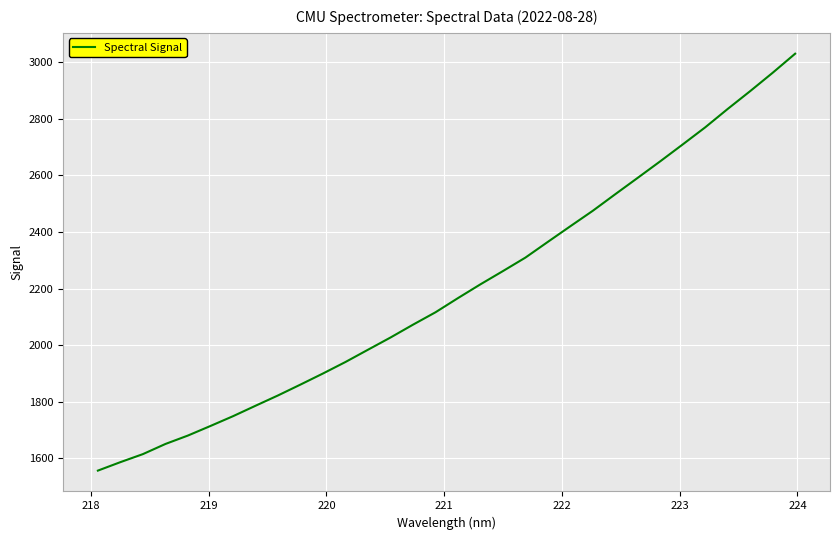

What is the difference between the maximum and minimum values?

1472.8